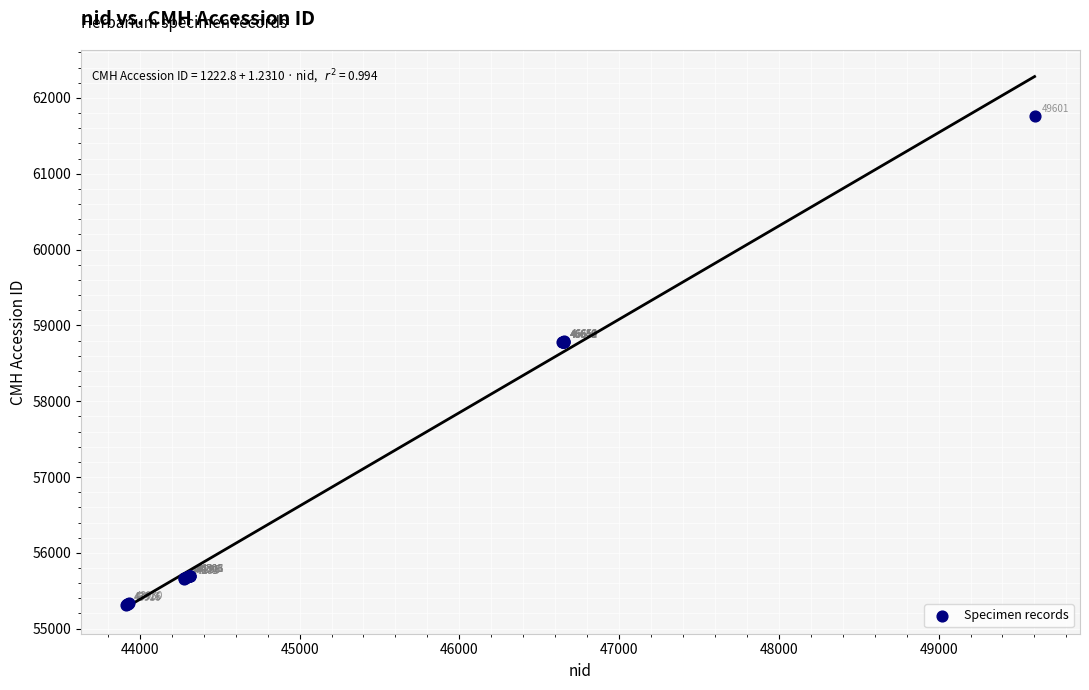

What Y value in the scatter plot is closest to 58536?

58775